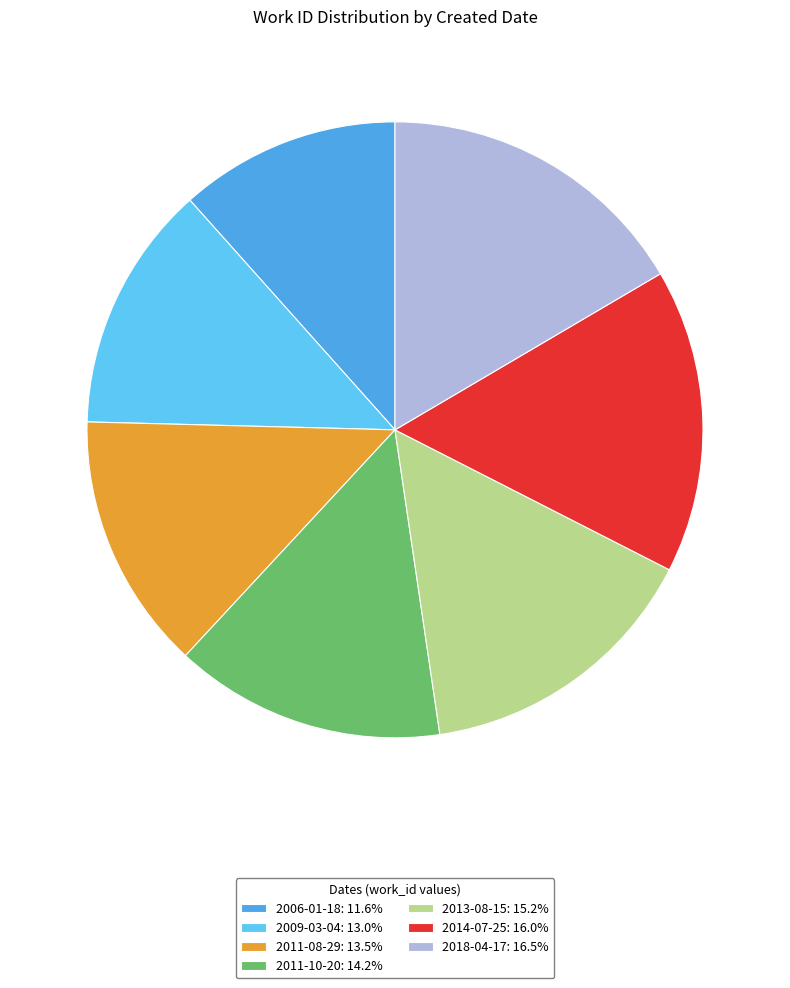

How many segments does this pie chart have?

7